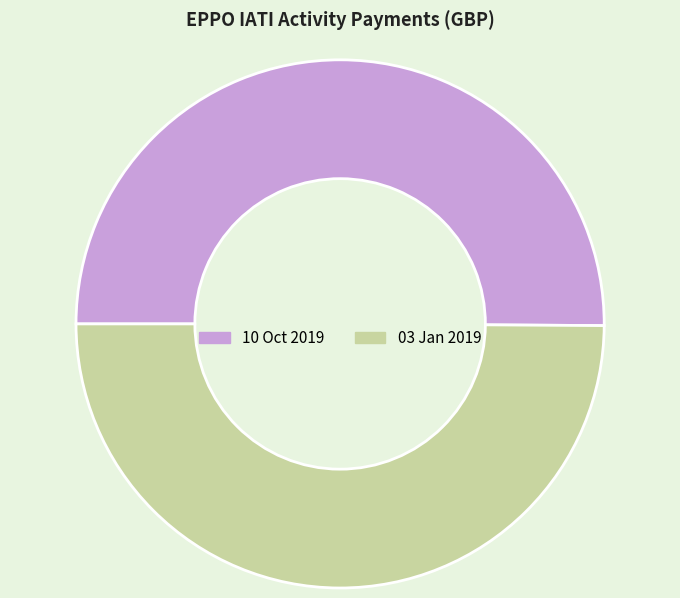

True or false: 10 Oct 2019 accounts for 50% of the total.

True